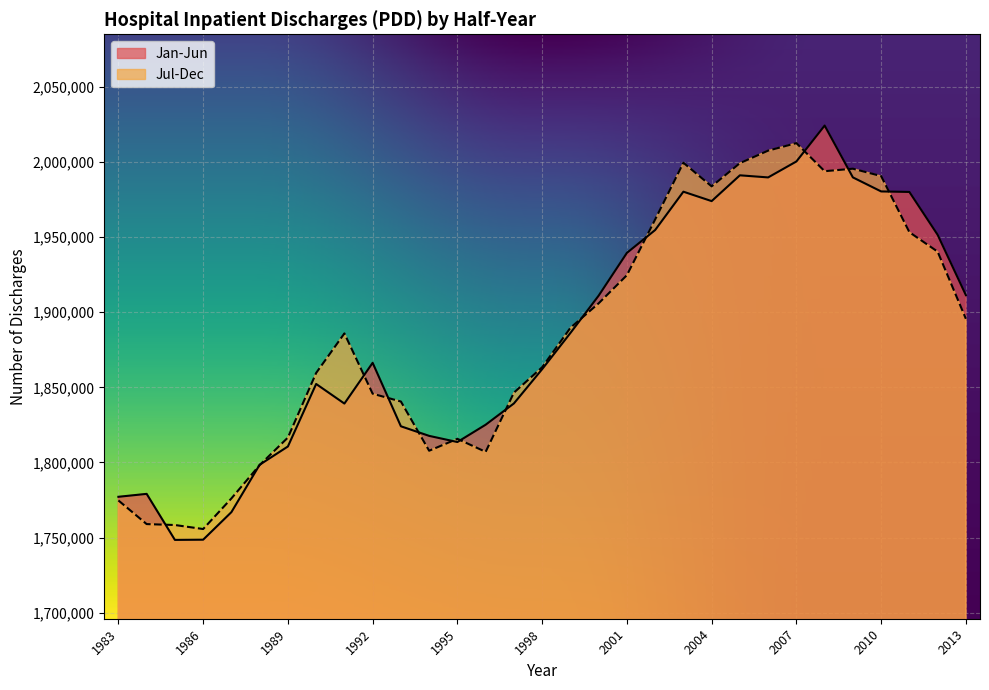

Reading left to right, list all the values displayed in this chart.

Jan-Jun: 1777151	1779100	1748466	1748606	1766939	1798478	1810627	1852230	1839185	1866311	1824070	1817688	1813596	1825108	1839264	1862069	1886138	1910991	1939463	1954654	1980176	1973912	1991072	1989671	2000280	2024188	1989688	1980349	1979998	1951487	1911326
Jul-Dec: 1774723	1758994	1758377	1755700	1776069	1798244	1816579	1859563	1885874	1845744	1840559	1807801	1815726	1807059	1846442	1863353	1889573	1905896	1924627	1961709	1999449	1983728	1999183	2007511	2012494	1993810	1995478	1990573	1953241	1940284	1895585